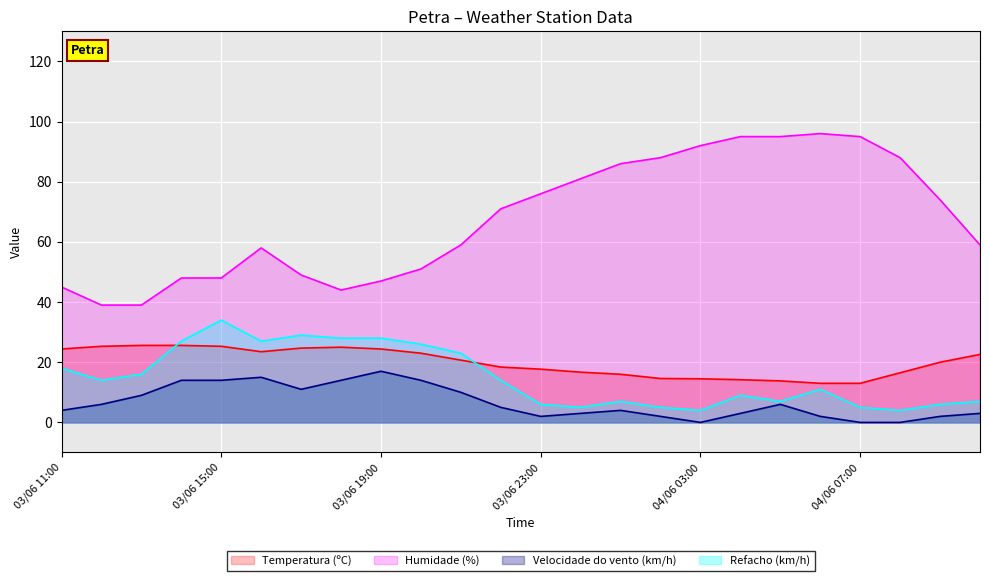

What is the difference between the highest and lowest values at 03/06 12:00?

33.0